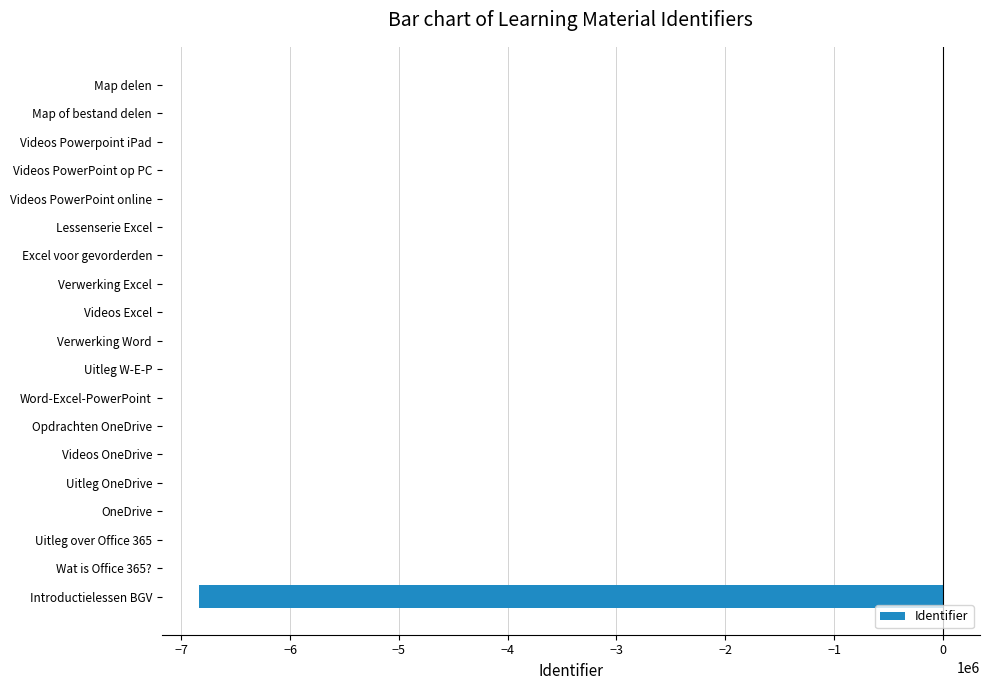

What is the sum of all values?

-6838797